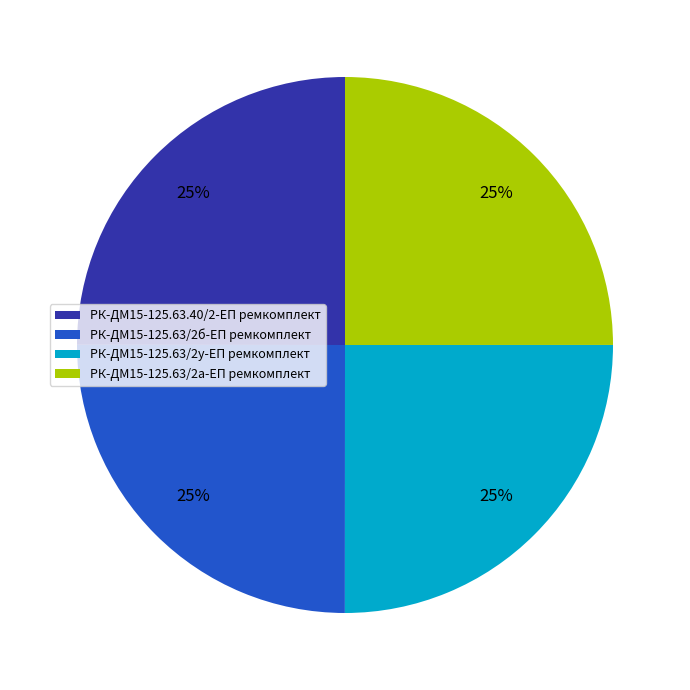

Does РК-ДМ15-125.63/2а-ЕП ремкомплект represent more than half of the total?

No